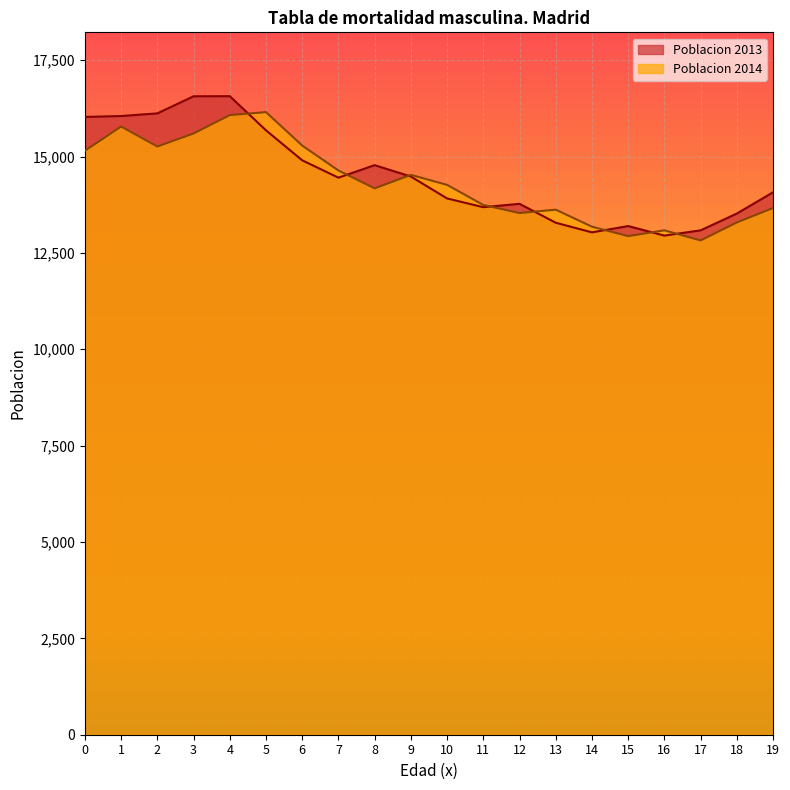

Reading left to right, extract all data points from this chart.

Poblacion 2013: 0=16027	1=16050	2=16119	3=16562	4=16565	5=15679	6=14901	7=14451	8=14776	9=14480	10=13912	11=13685	12=13773	13=13282	14=13032	15=13196	16=12948	17=13085	18=13520	19=14072
Poblacion 2014: 0=15149	1=15778	2=15259	3=15597	4=16074	5=16151	6=15284	7=14637	8=14174	9=14524	10=14264	11=13743	12=13533	13=13621	14=13179	15=12935	16=13085	17=12823	18=13289	19=13664